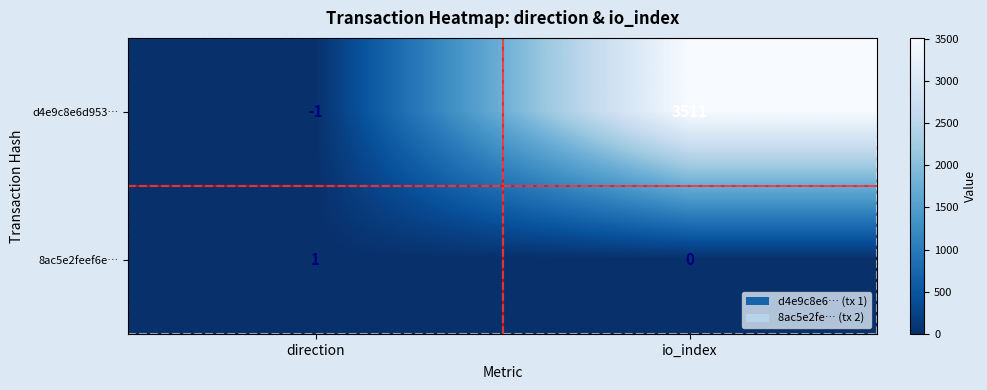

What is the greatest value displayed?

3511